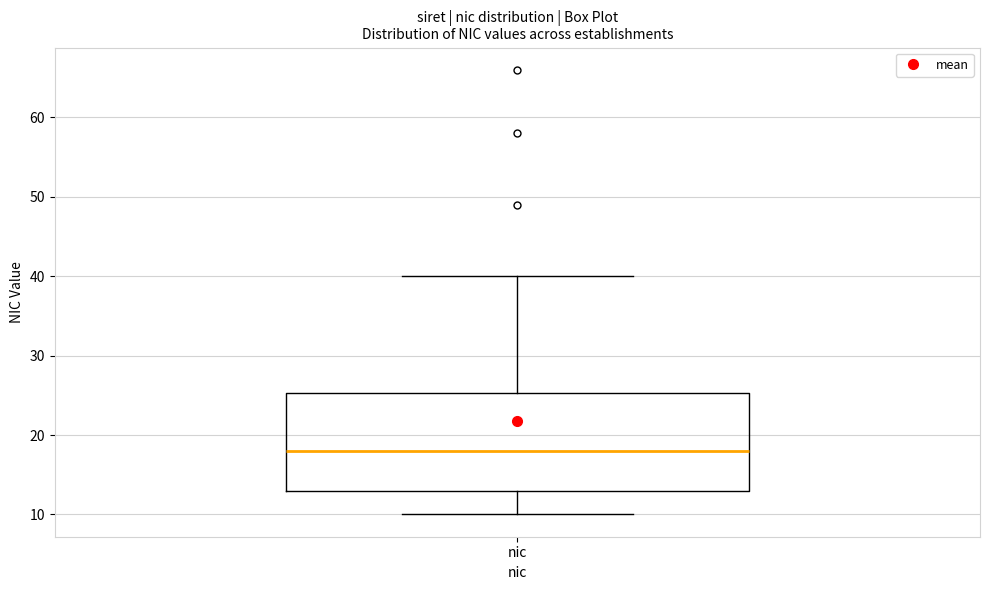

Read this box plot against the y-axis: the position of the median line, the range covered by the box, and the ends of both whiskers. The values are not printed on the chart, so give them approximately, as read against the axis.

median 18, box 13 to 25, whiskers 10 to 40